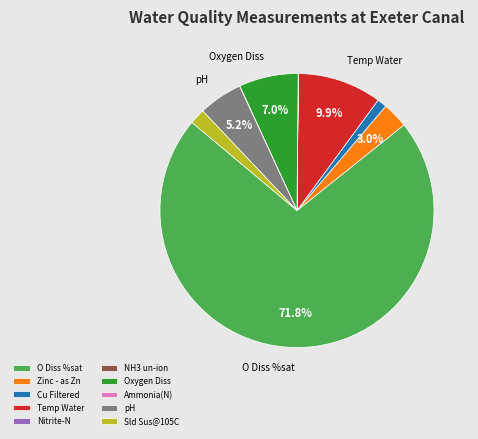

What is the ratio of the value at pH to the value at Oxygen Diss?

0.7